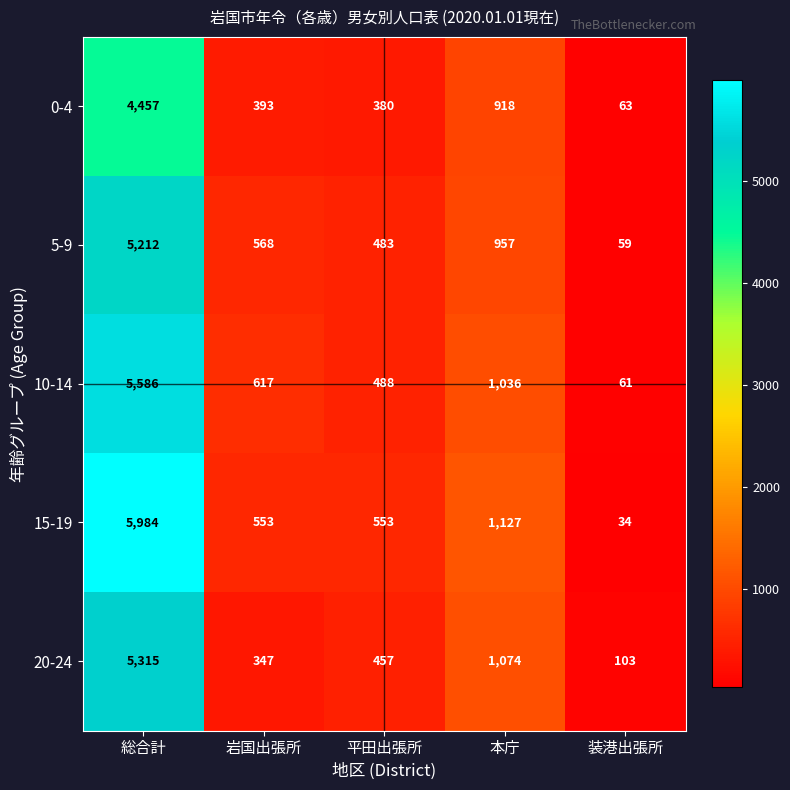

Reading right to left, transcribe all the data shown in this chart.

0-4: 63	918	380	393	4457
5-9: 59	957	483	568	5212
10-14: 61	1036	488	617	5586
15-19: 34	1127	553	553	5984
20-24: 103	1074	457	347	5315